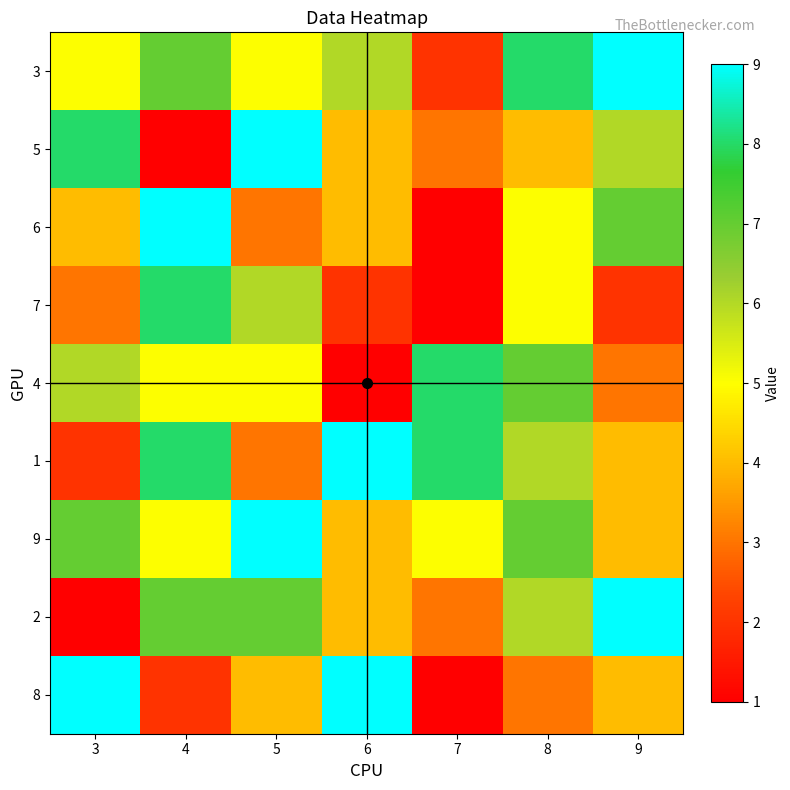

Reading right to left, list all the values displayed in this chart.

3: 9=9	8=8	7=2	6=6	5=5	4=7	3=5
5: 9=6	8=4	7=3	6=4	5=9	4=1	3=8
6: 9=7	8=5	7=1	6=4	5=3	4=9	3=4
7: 9=2	8=5	7=1	6=2	5=6	4=8	3=3
4: 9=3	8=7	7=8	6=1	5=5	4=5	3=6
1: 9=4	8=6	7=8	6=9	5=3	4=8	3=2
9: 9=4	8=7	7=5	6=4	5=9	4=5	3=7
2: 9=9	8=6	7=3	6=4	5=7	4=7	3=1
8: 9=4	8=3	7=1	6=9	5=4	4=2	3=9